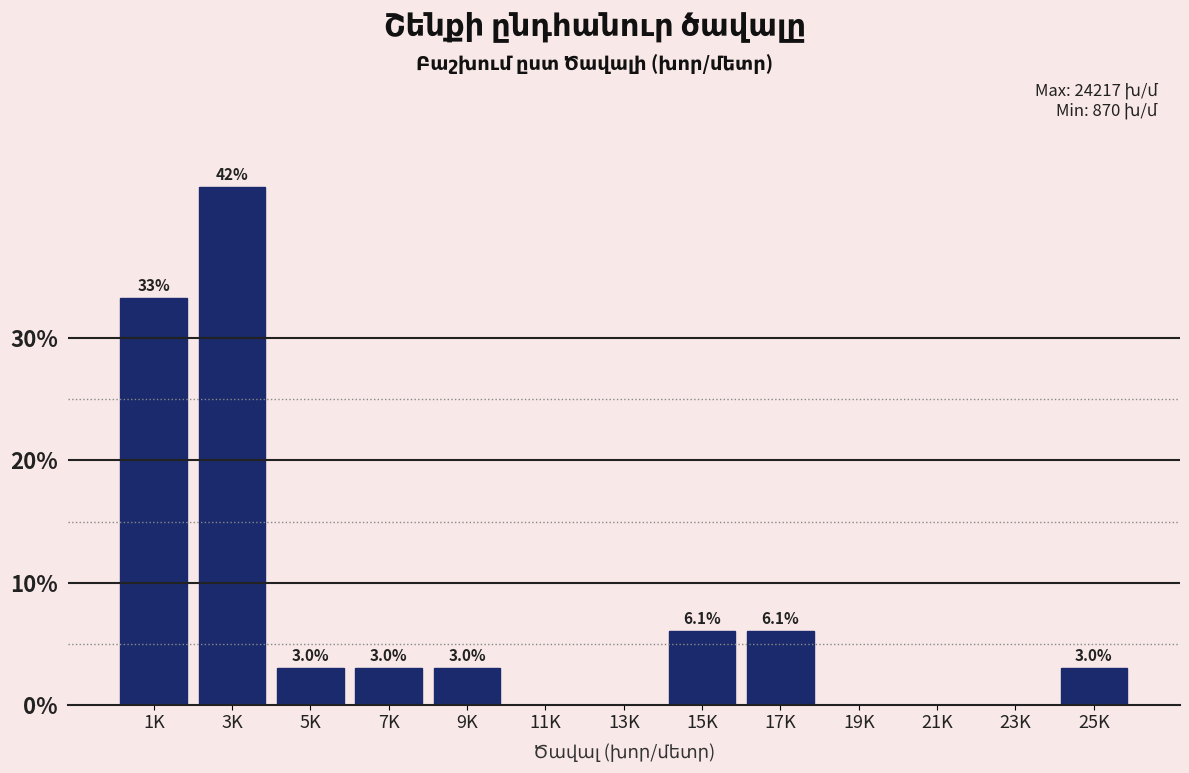

Reading left to right, extract all data points from this chart.

1K=33.3	3K=42.4	5K=3.0	7K=3.0	9K=3.0	11K=0.0	13K=0.0	15K=6.1	17K=6.1	19K=0.0	21K=0.0	23K=0.0	25K=3.0